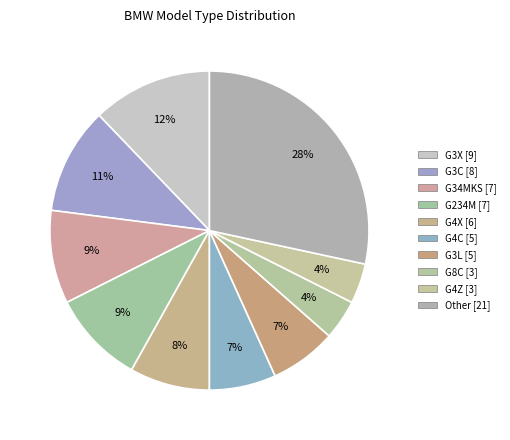

How many segments does this pie chart have?

10